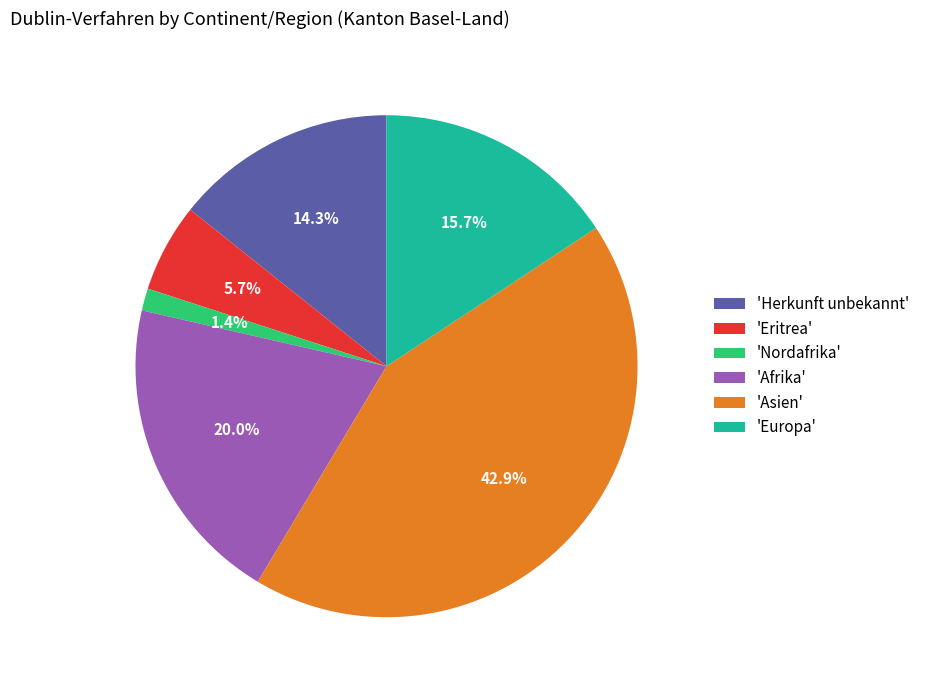

Which category has the biggest portion of the pie?

'Asien'